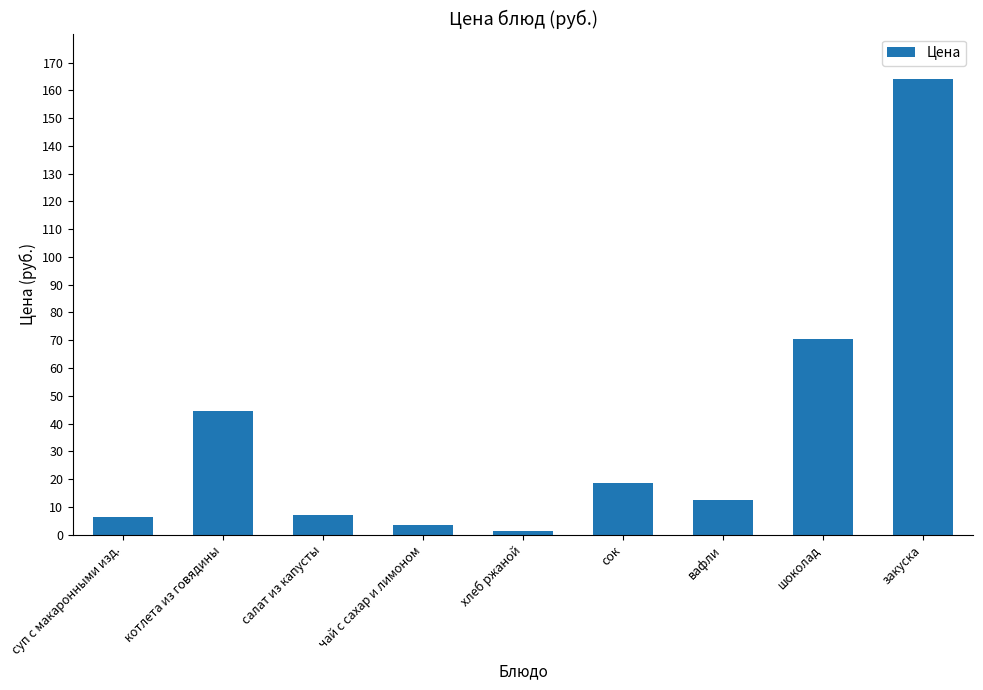

Are the bars horizontal?

No